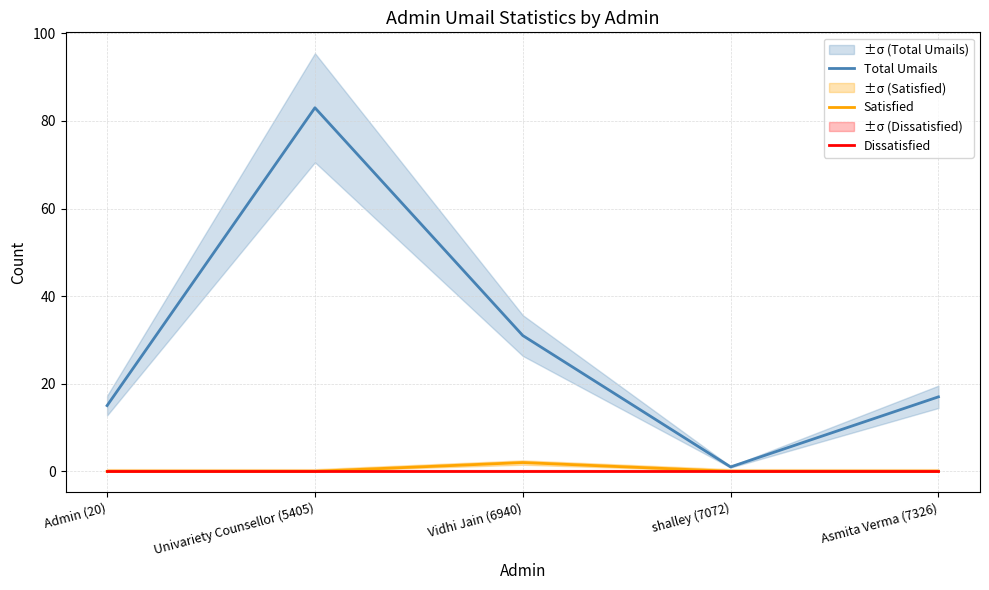

How many lines are shown in the chart?

3